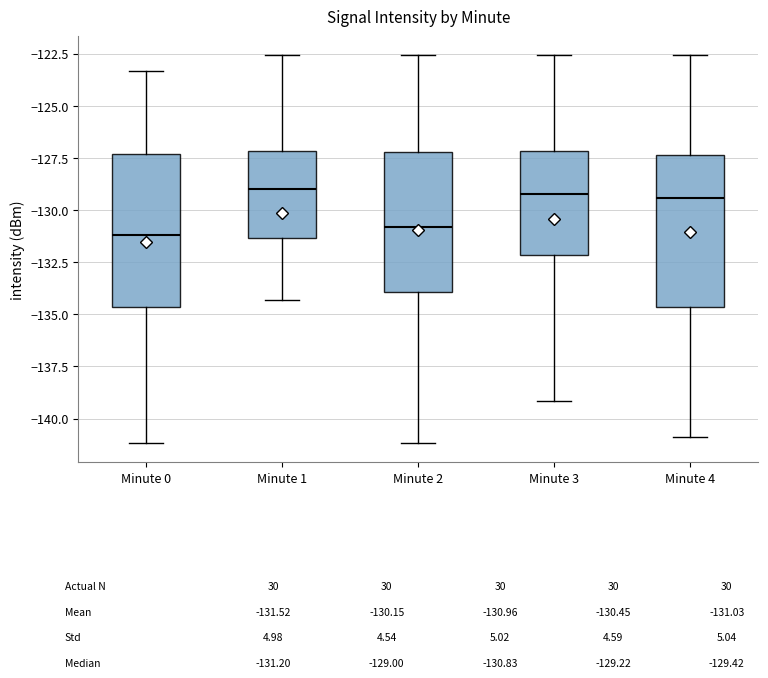

Reading left to right, read every box against the y-axis: the position of its median line, the range the box covers, and the ends of its whiskers. The values are not printed on the chart, so give them approximately, as read against the axis.

Minute 0: median -131.0, box -134.5 to -127.5, whiskers -141.0 to -123.5
Minute 1: median -129.0, box -131.5 to -127.0, whiskers -134.5 to -122.5
Minute 2: median -131.0, box -134.0 to -127.0, whiskers -141.0 to -122.5
Minute 3: median -129.0, box -132.0 to -127.0, whiskers -139.0 to -122.5
Minute 4: median -129.5, box -134.5 to -127.5, whiskers -141.0 to -122.5